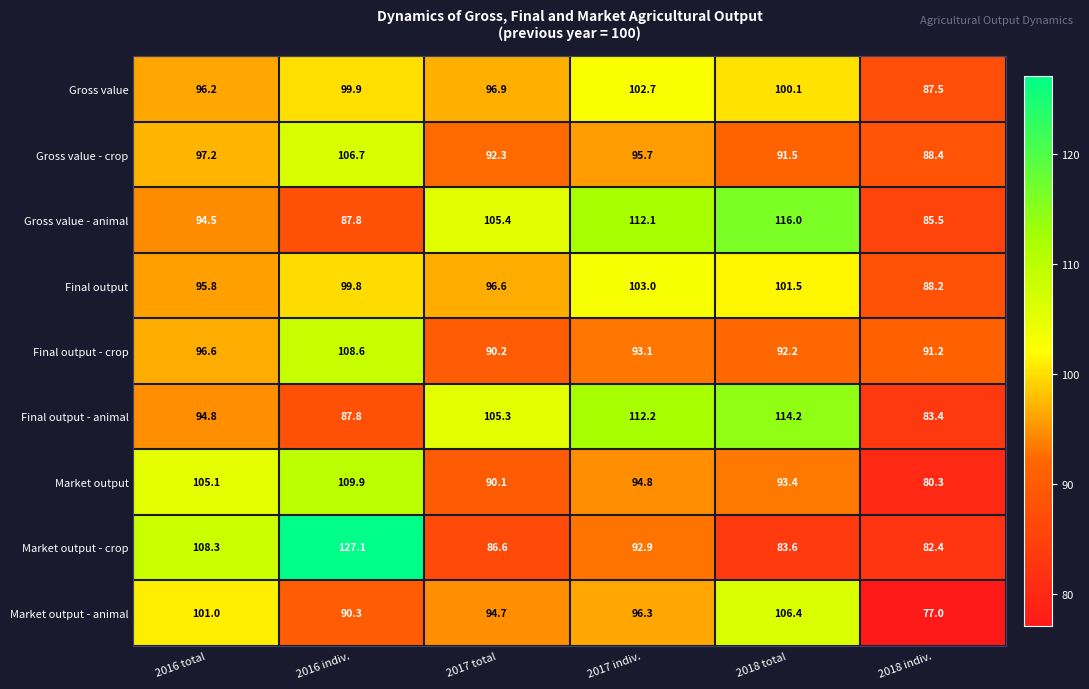

At how many categories does at least one series exceed 84?

6